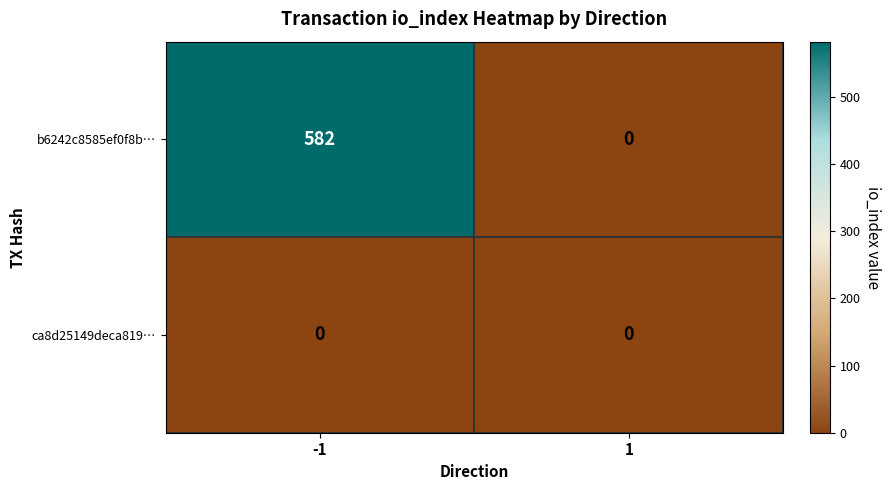

Which series has the largest range (max minus min)?

b6242c8585ef0f8b…